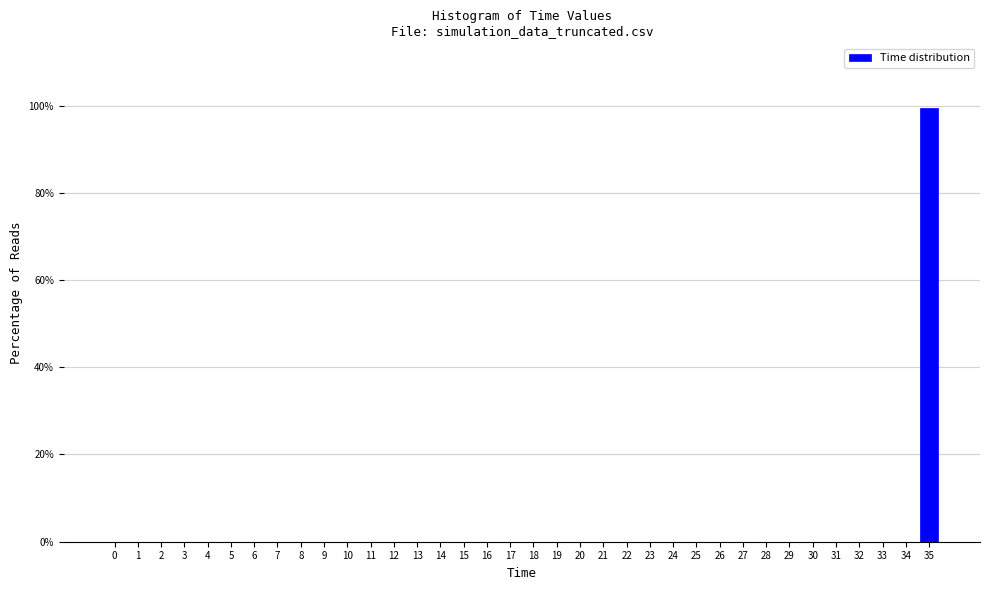

What is the height of the bar covering 34.5 to 35.5 on the x-axis? The values are not printed on the chart, so give them approximately, as read against the axis.

100